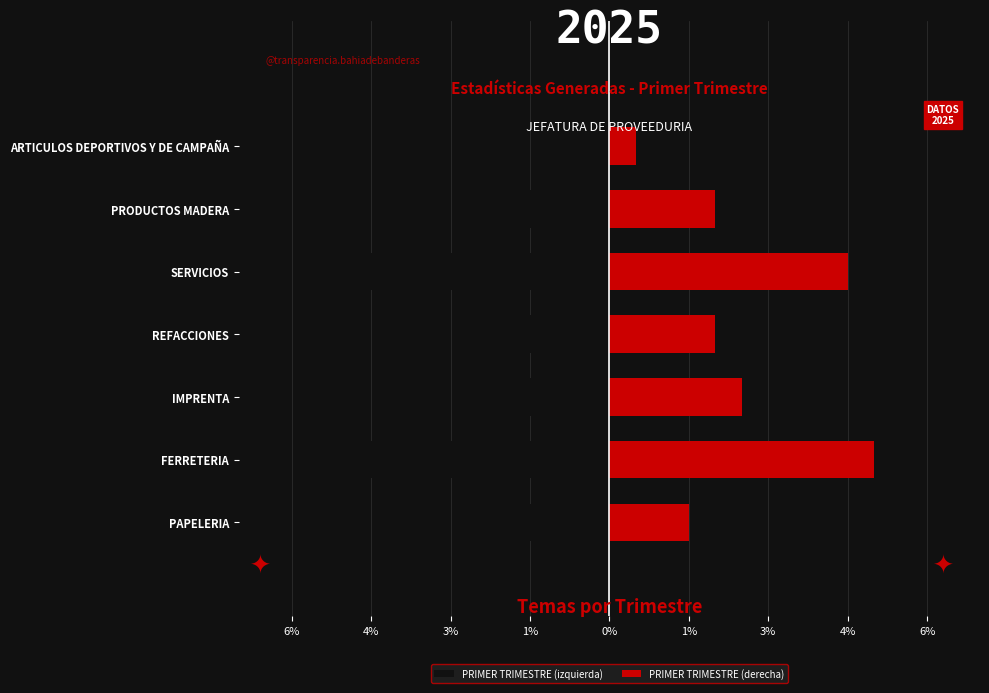

What is the smallest value displayed?

-5.0